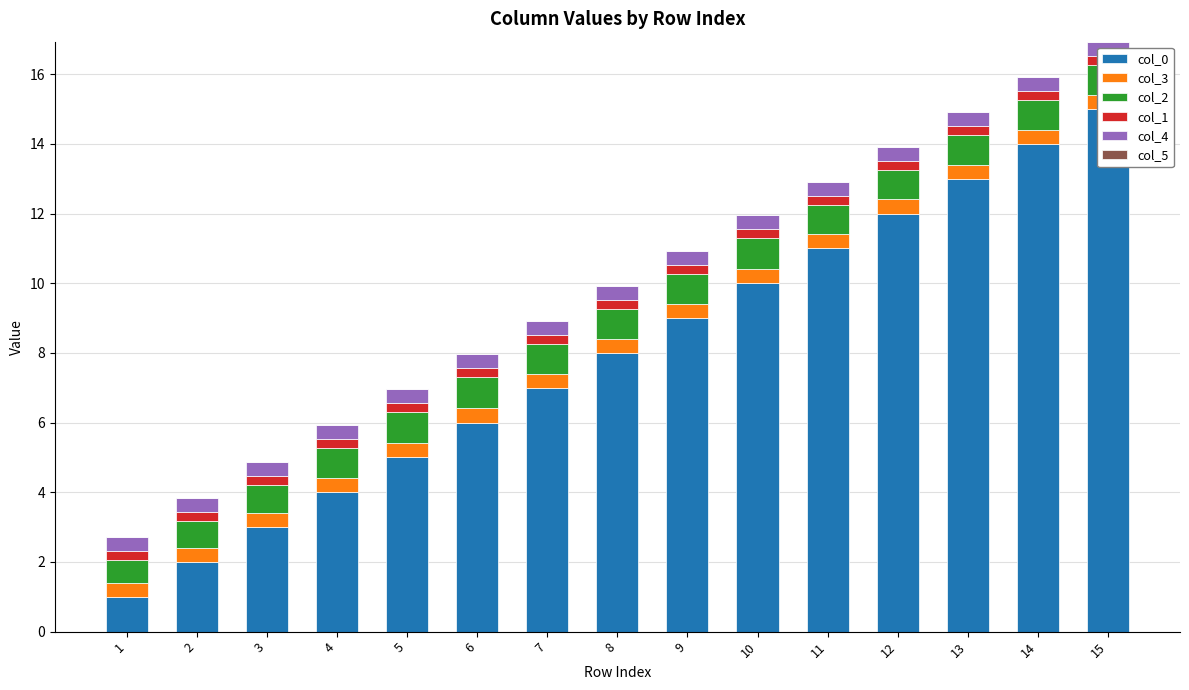

What is the total value across all series at 7?

8.9